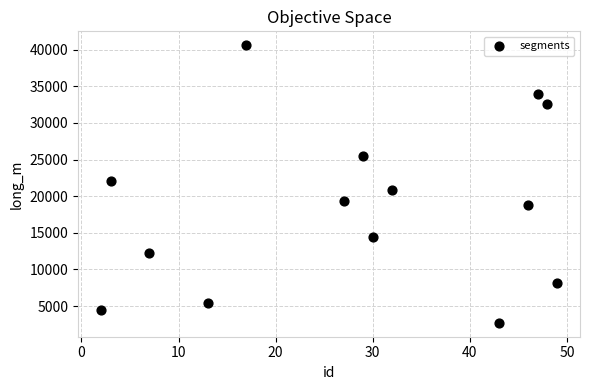

What Y value in the scatter plot is closest to 21659?

22087